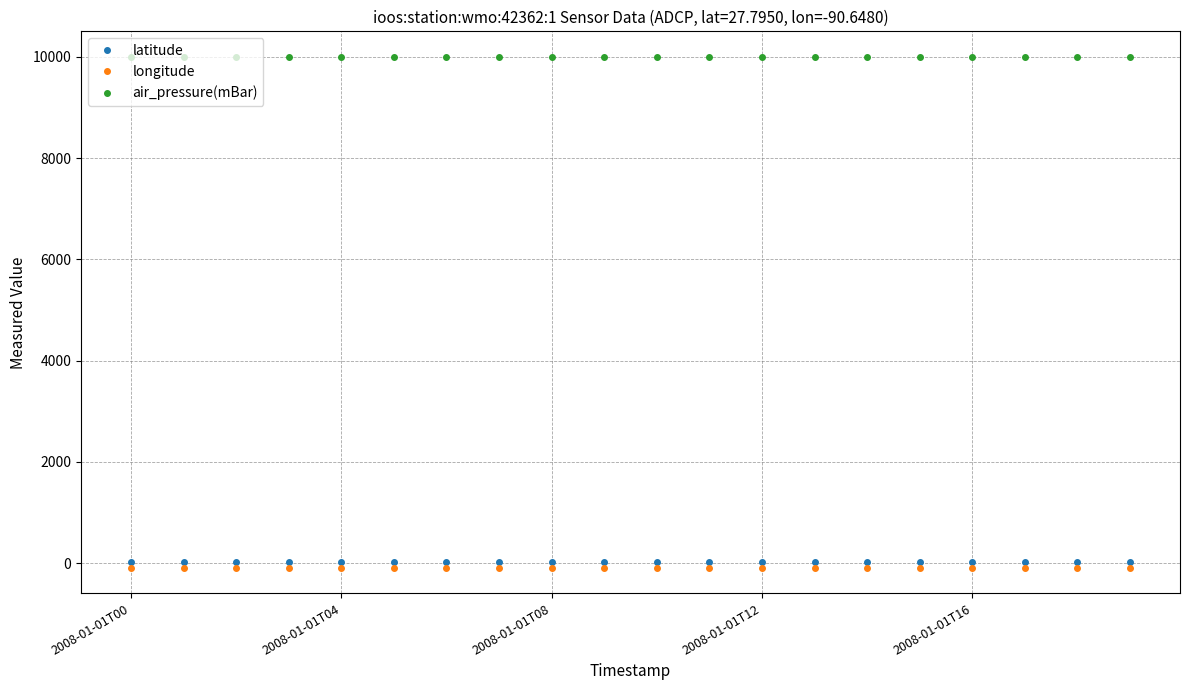

At how many categories does at least one series exceed 6712?

20